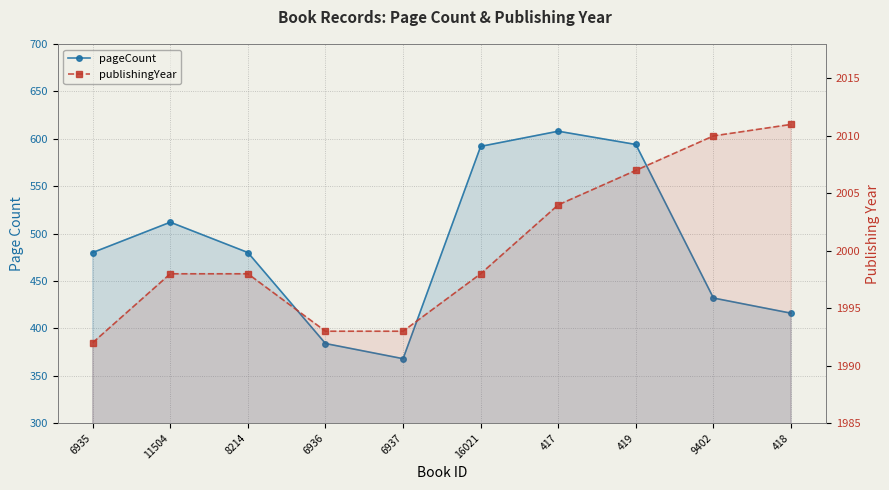

At which category does the chart reach its peak across all series?

418